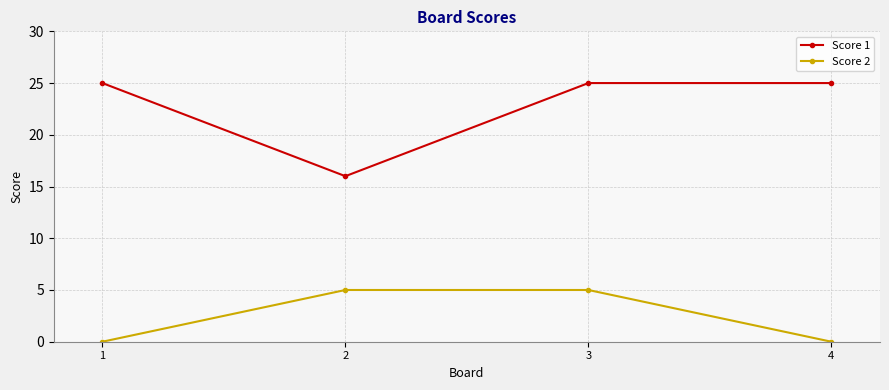

Where is Score 1 nearest to the value 20?

2